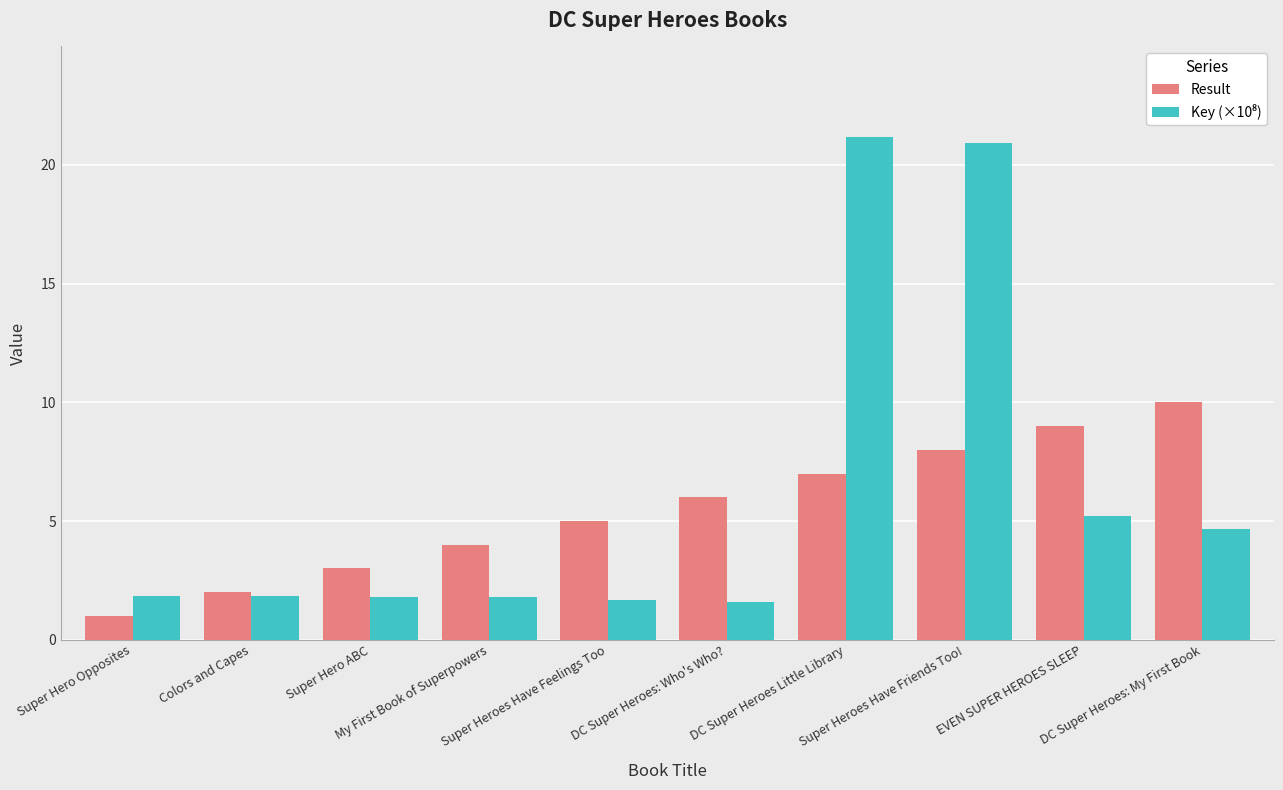

What is the sum of all Result values?

55.0